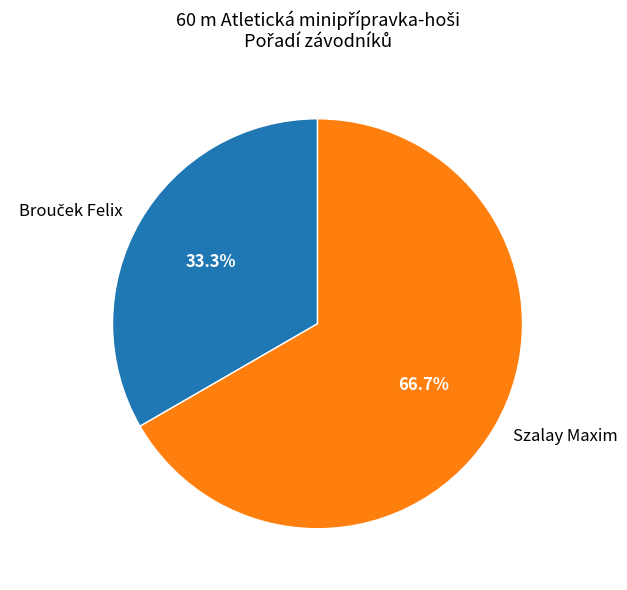

How many segments does this pie chart have?

2